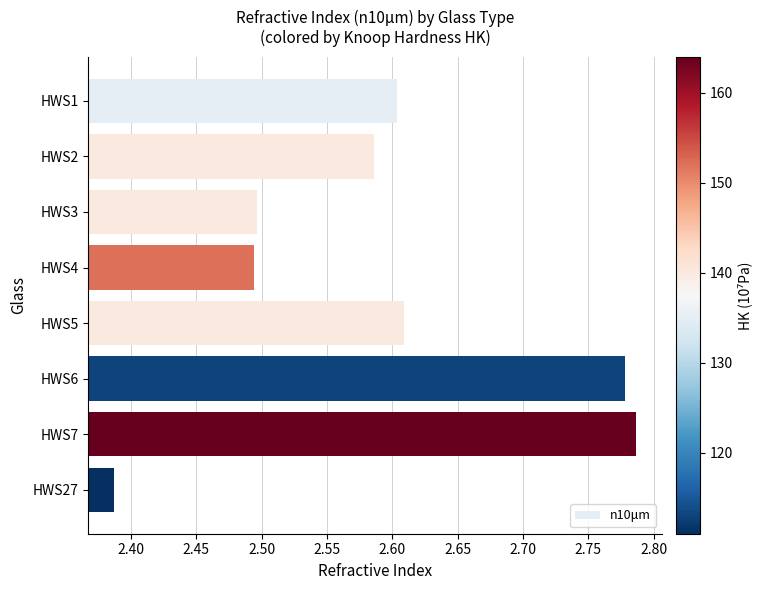

What is the difference between the second highest and minimum values?

0.4